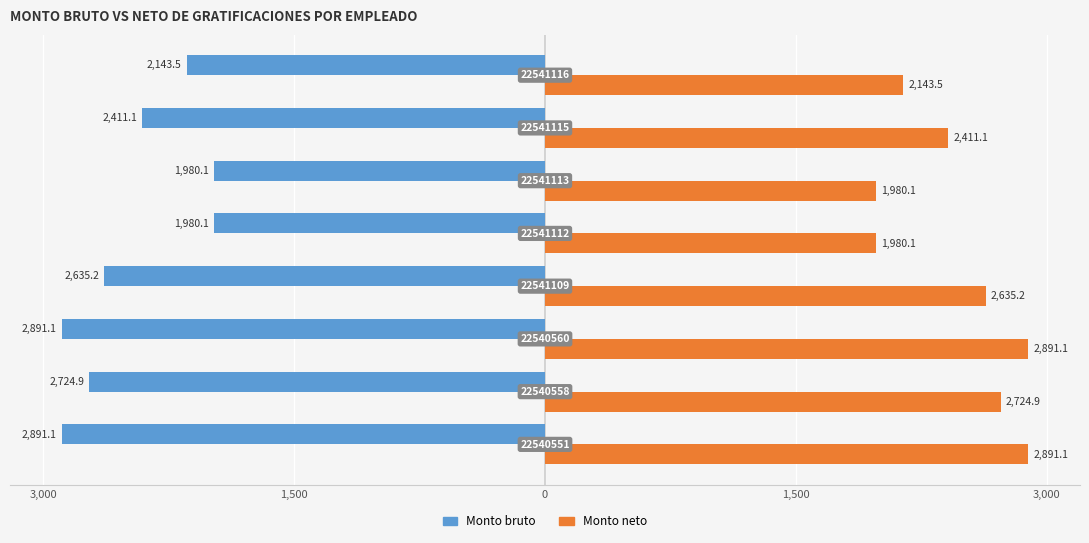

What are all the series names shown in the legend?

Monto bruto, Monto neto